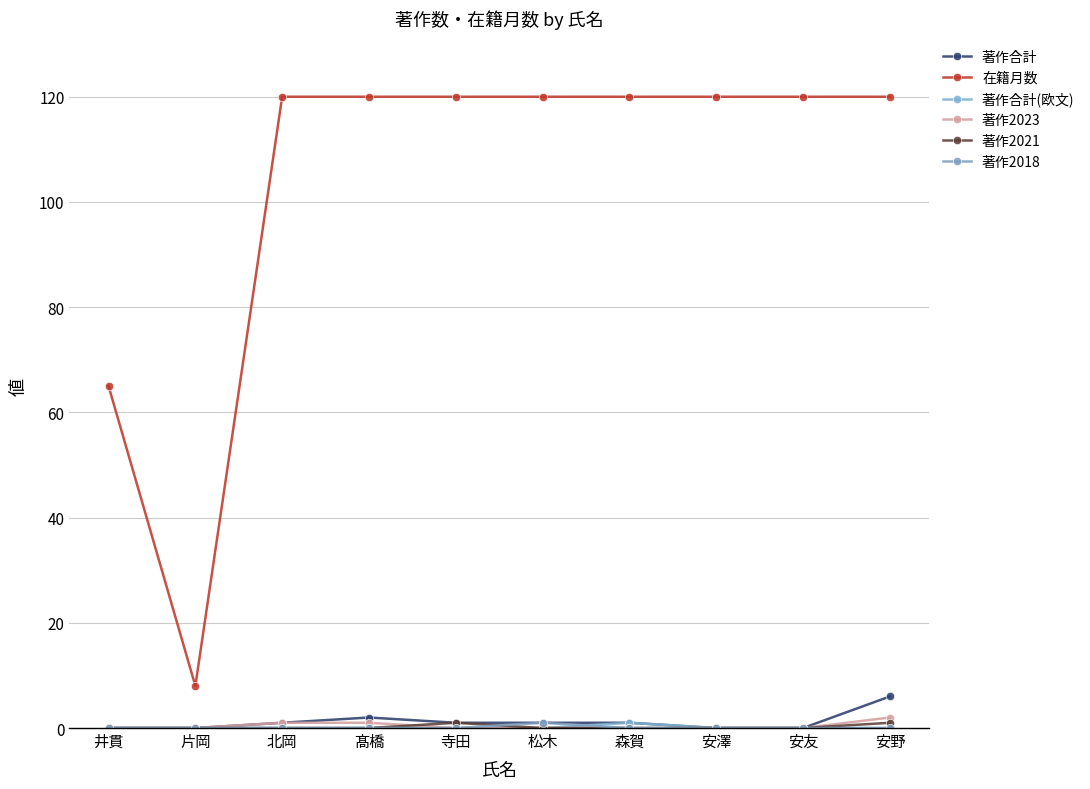

Reading left to right, transcribe all the data shown in this chart.

著作合計: 井貫=0	片岡=0	北岡=1	髙橋=2	寺田=1	松木=1	森賀=1	安澤=0	安友=0	安野=6
在籍月数: 井貫=65	片岡=8	北岡=120	髙橋=120	寺田=120	松木=120	森賀=120	安澤=120	安友=120	安野=120
著作合計(欧文): 井貫=0	片岡=0	北岡=0	髙橋=0	寺田=0	松木=0	森賀=1	安澤=0	安友=0	安野=0
著作2023: 井貫=0	片岡=0	北岡=1	髙橋=1	寺田=0	松木=0	森賀=0	安澤=0	安友=0	安野=2
著作2021: 井貫=0	片岡=0	北岡=0	髙橋=0	寺田=1	松木=0	森賀=0	安澤=0	安友=0	安野=1
著作2018: 井貫=0	片岡=0	北岡=0	髙橋=0	寺田=0	松木=1	森賀=0	安澤=0	安友=0	安野=0